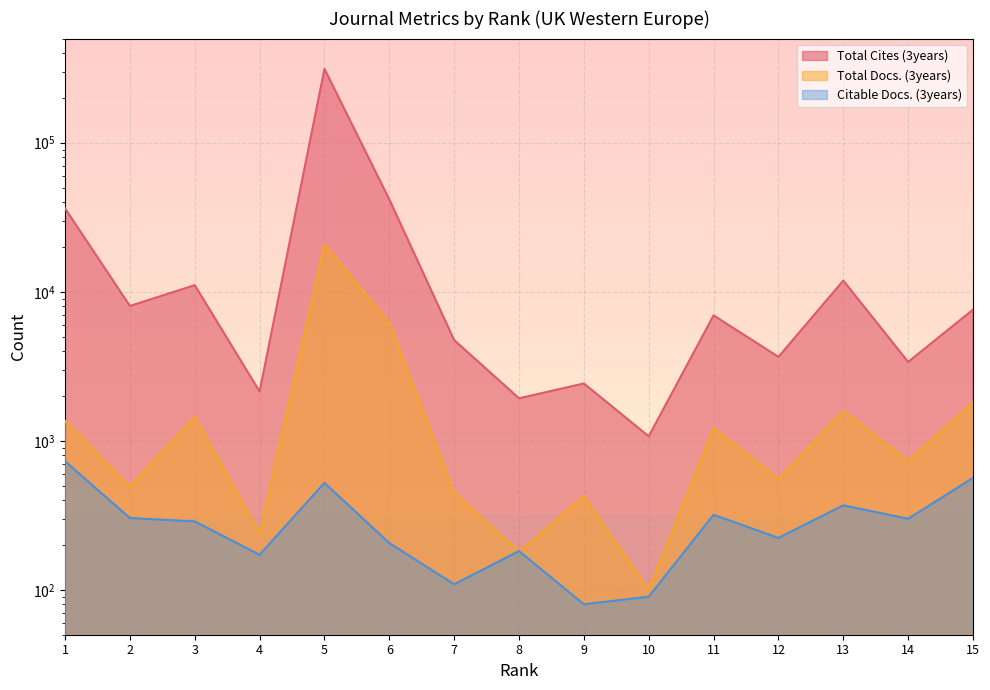

True or false: Total Docs. (3years) and Citable Docs. (3years) intersect in this chart.

True